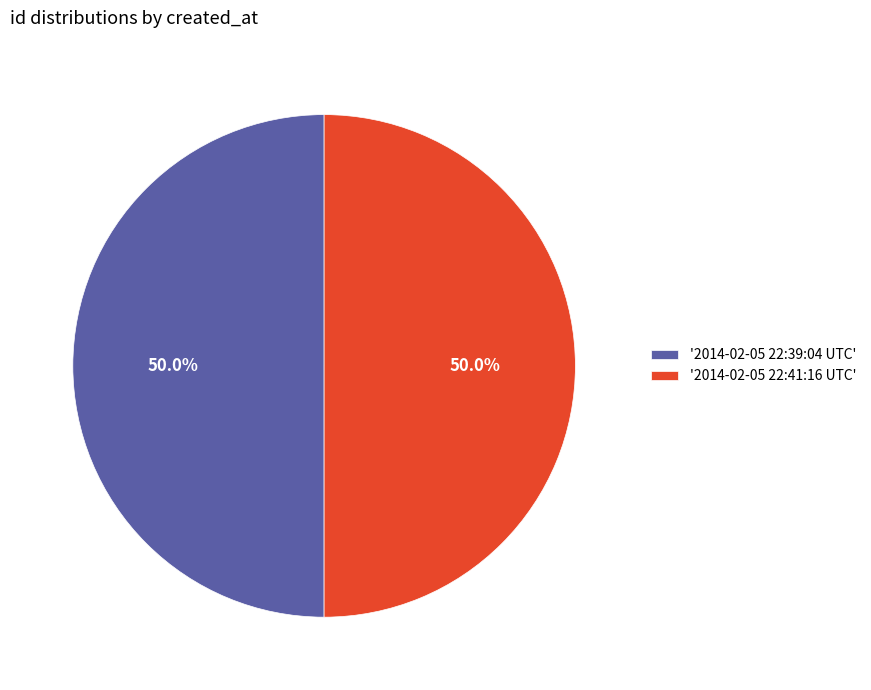

Is the sum of '2014-02-05 22:39:04 UTC' and '2014-02-05 22:41:16 UTC' greater than half?

Yes